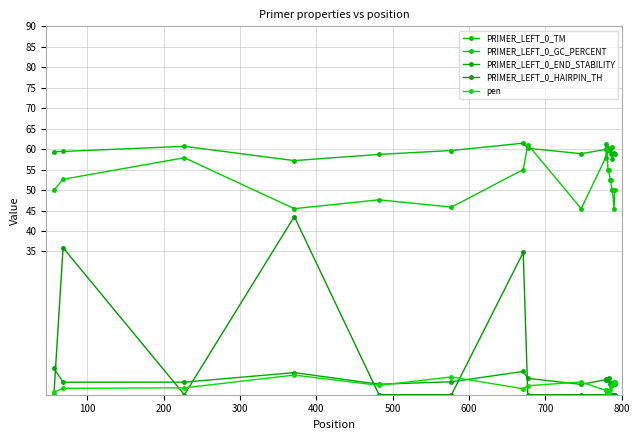

What are all the series names shown in the legend?

PRIMER_LEFT_0_TM, PRIMER_LEFT_0_GC_PERCENT, PRIMER_LEFT_0_END_STABILITY, PRIMER_LEFT_0_HAIRPIN_TH, pen